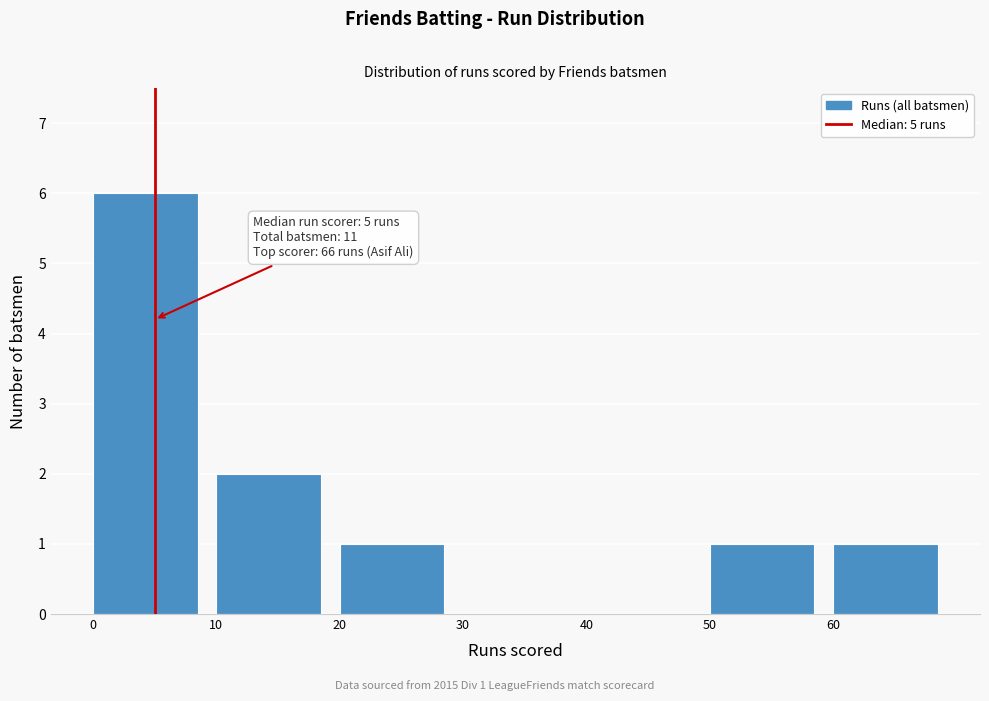

Over which range of the x-axis is the bar tallest?

0 to 10